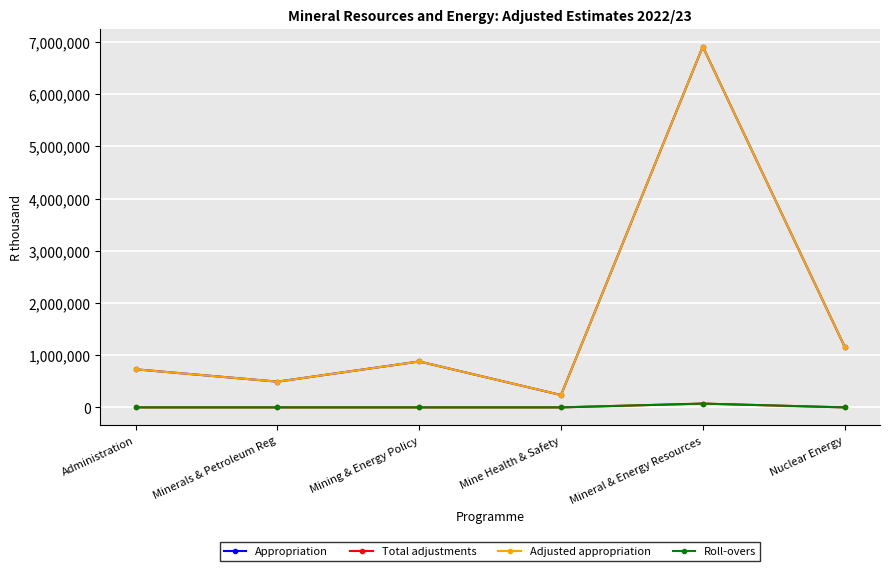

What is the label of the 3rd point from the left?

Mining & Energy Policy